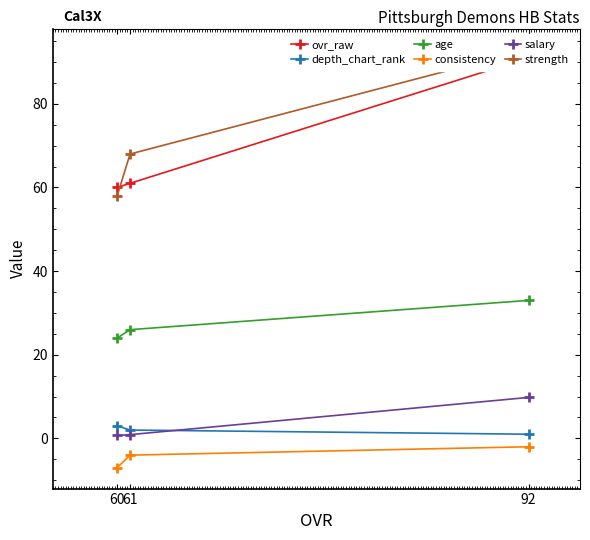

What is the value of the consistency point at the 1st from the left?

-7.0